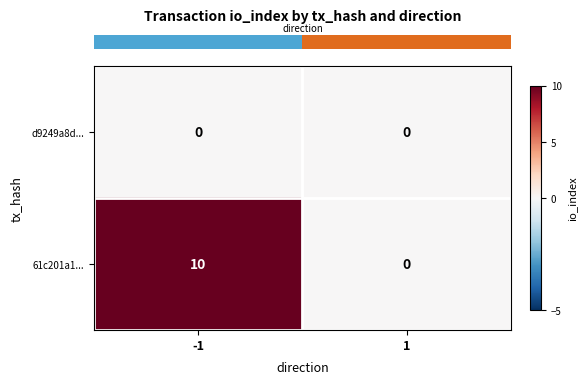

What is the sum of the 61c201a1... values at 1 and -1?

10